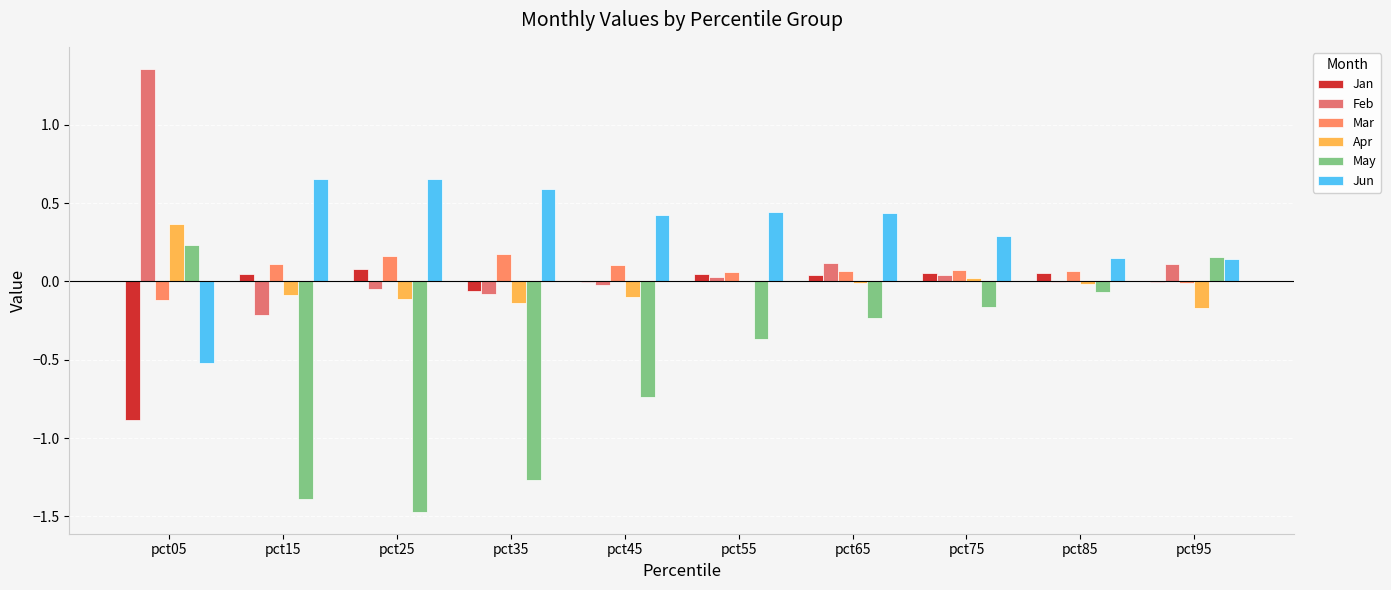

Between pct35 and pct25, which is larger?

pct25